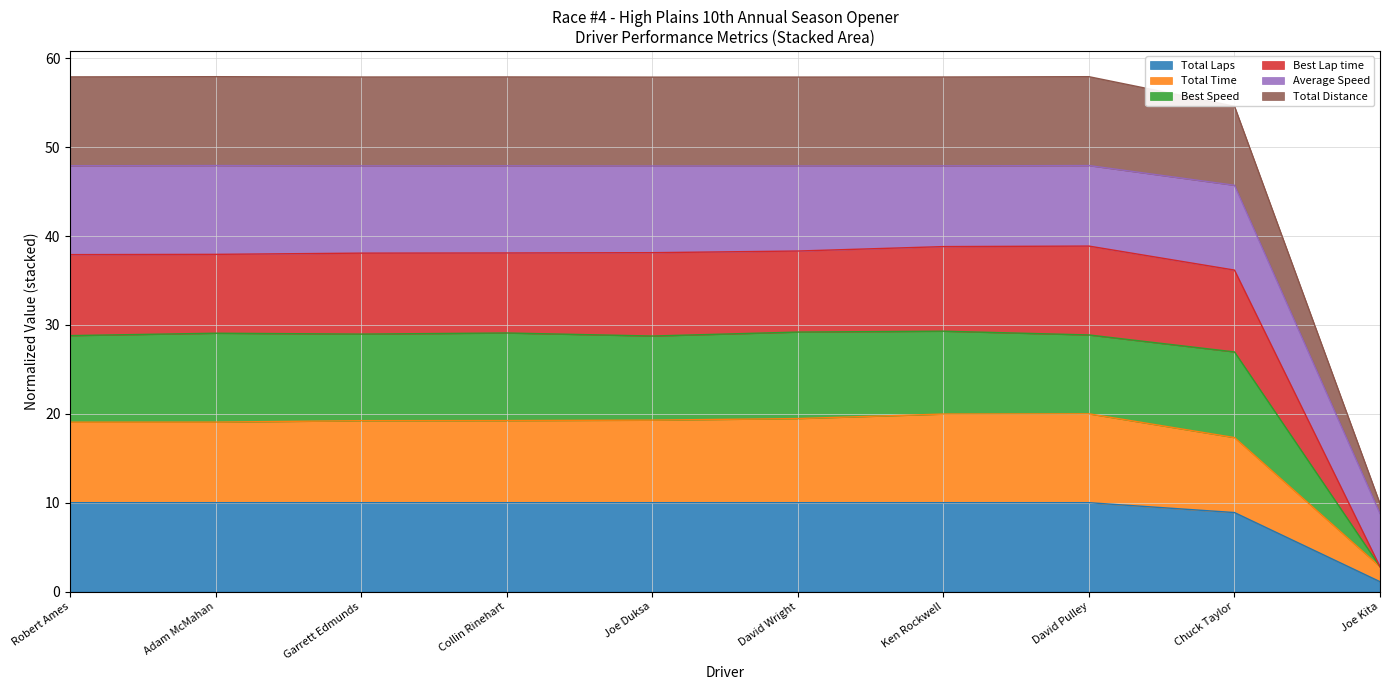

Which series has the widest spread of values?

Best Speed